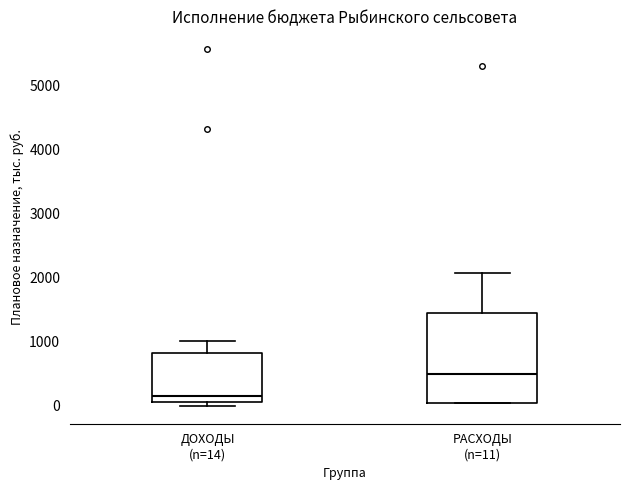

Which box is the tallest, from its lower edge to its upper edge?

РАСХОДЫ (n=11)